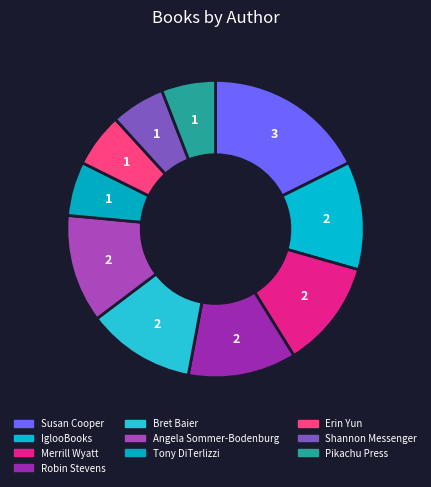

To the nearest percent, what percentage of the pie is IglooBooks?

12%